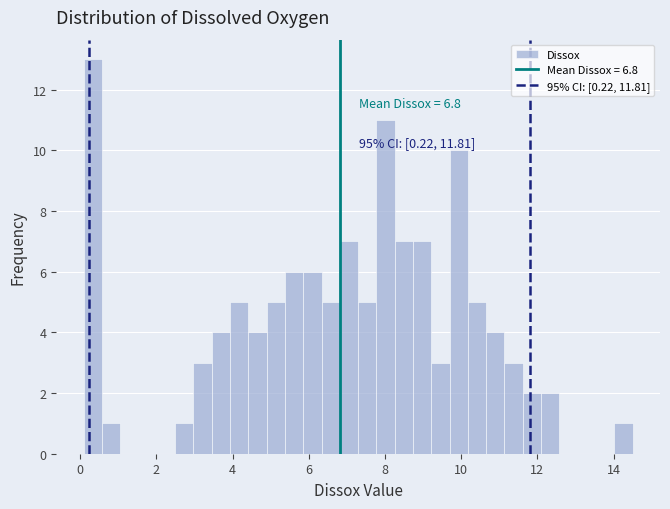

Read against the x-axis, roughly where is the centre of the tallest bar?

0.4